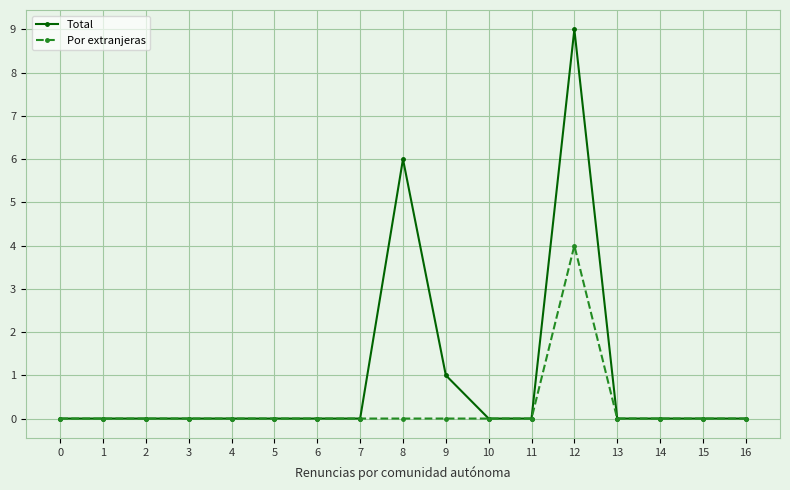

How many Por extranjeras values are between 0 and 1?

16